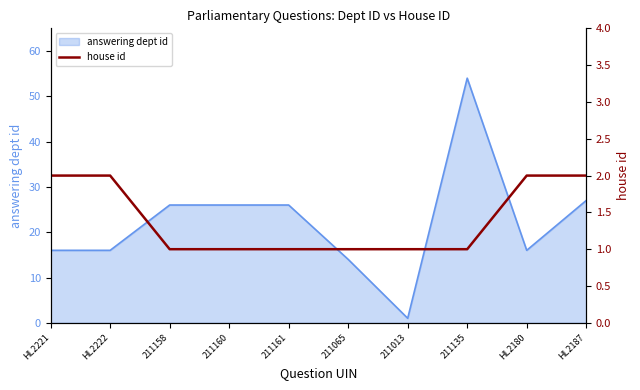

Is it true that the value at 211161 is 1?

True